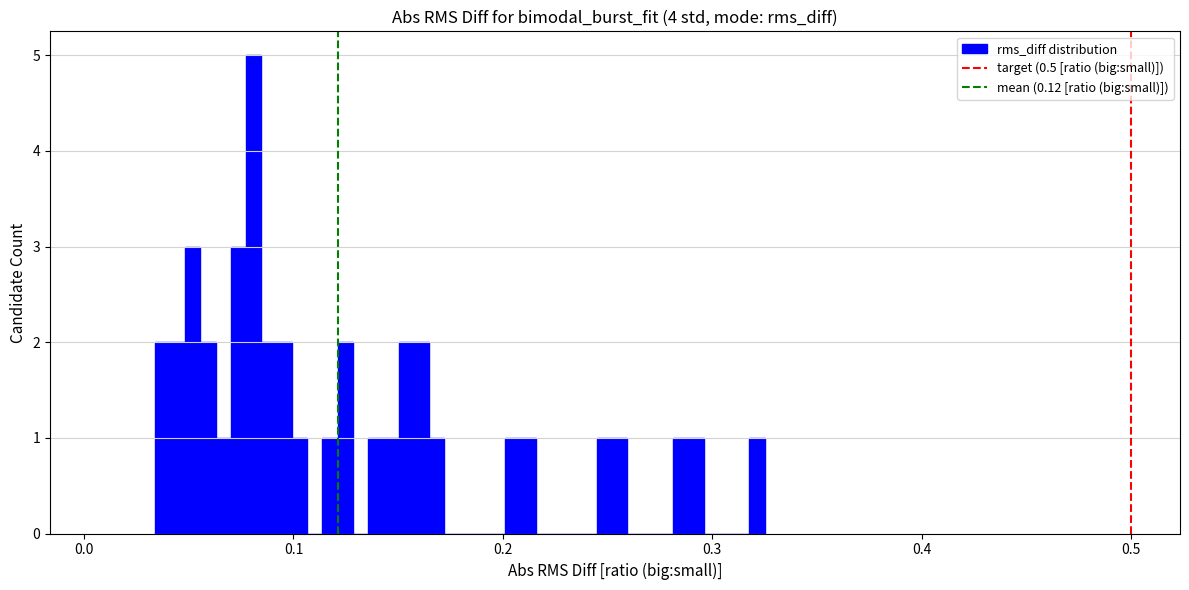

Around what value on the x-axis is the tallest bar? Give the approximate position of its centre, as read against the axis.

0.08